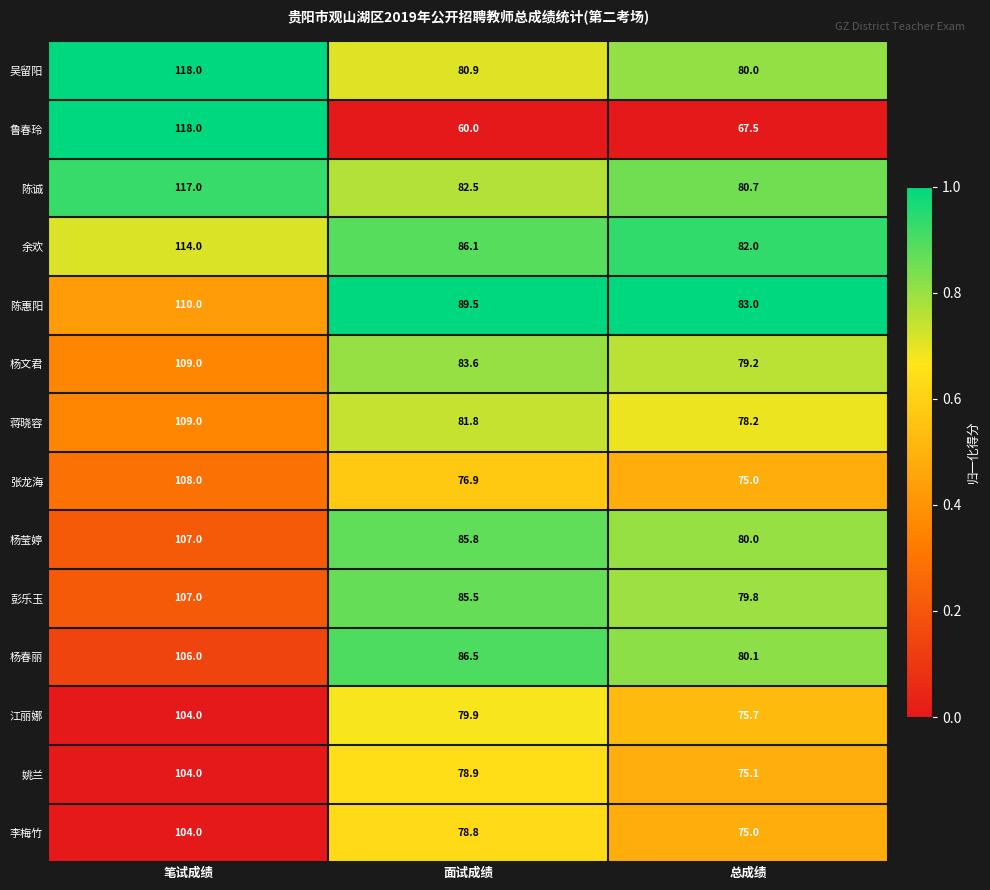

What is the minimum value shown in the chart?

60.0